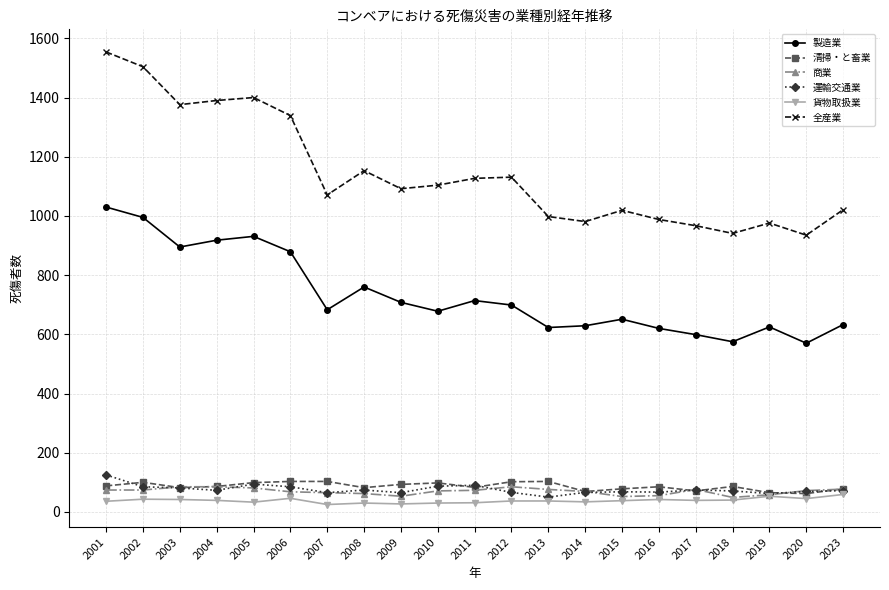

Does the chart have visible grid lines?

Yes